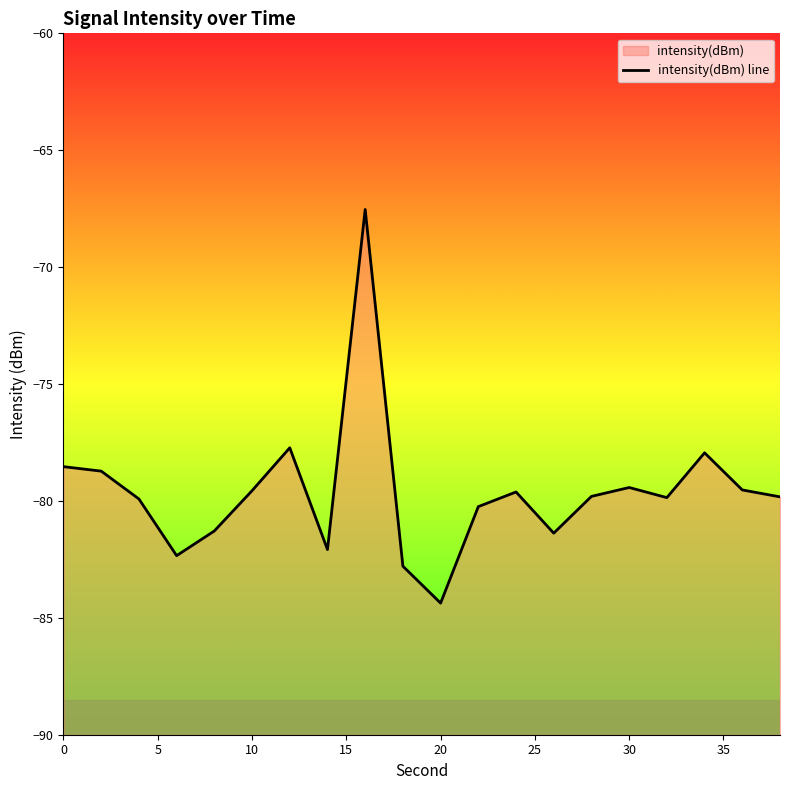

Count the number of data series in this chart.

1